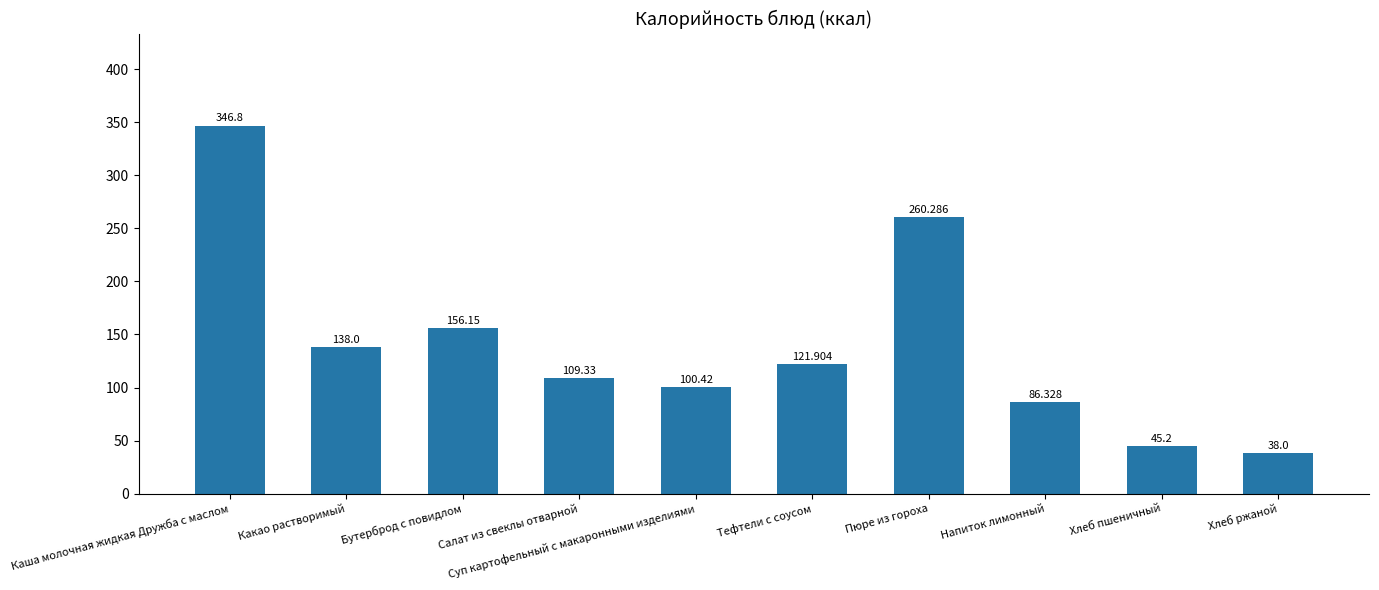

Reading left to right, extract all data points from this chart.

Каша молочная жидкая Дружба с маслом=346.8	Какао растворимый=138.0	Бутерброд с повидлом=156.2	Салат из свеклы отварной=109.3	Суп картофельный с макаронными изделиями=100.4	Тефтели с соусом=121.9	Пюре из гороха=260.3	Напиток лимонный=86.3	Хлеб пшеничный=45.2	Хлеб ржаной=38.0